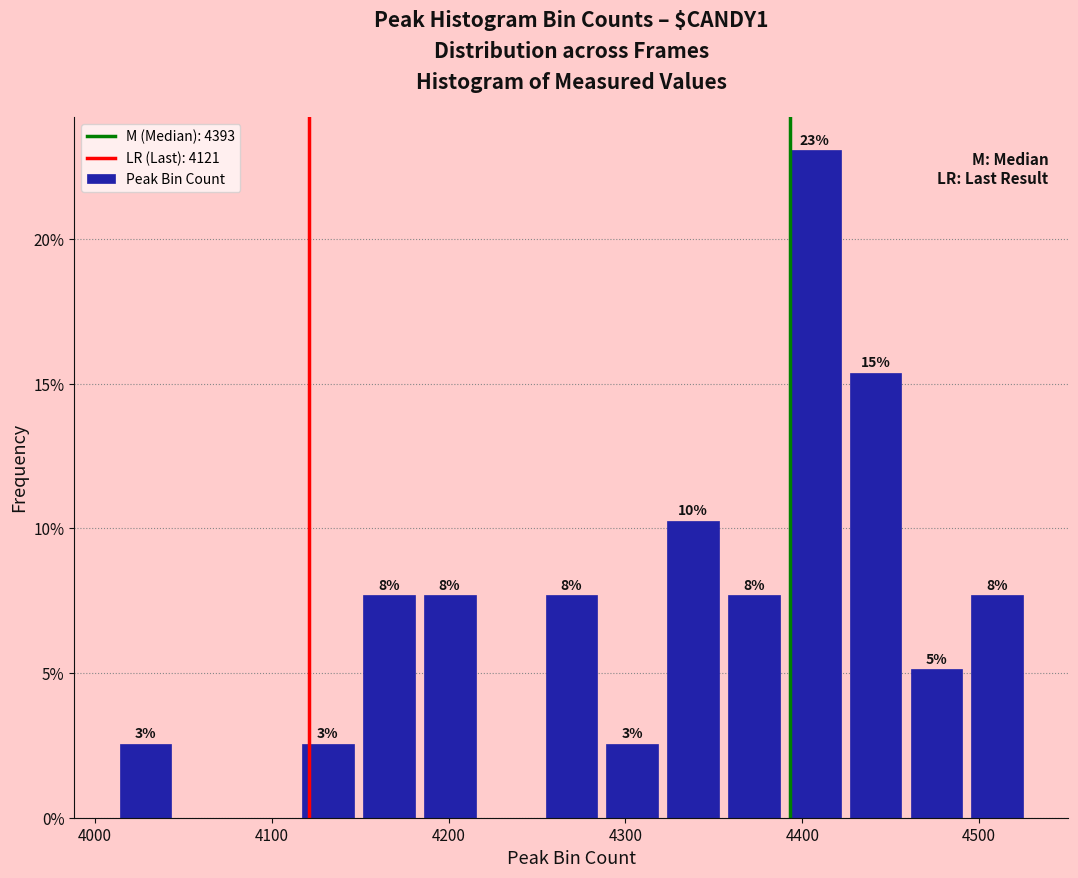

Read against the x-axis, roughly where is the centre of the tallest bar?

4410